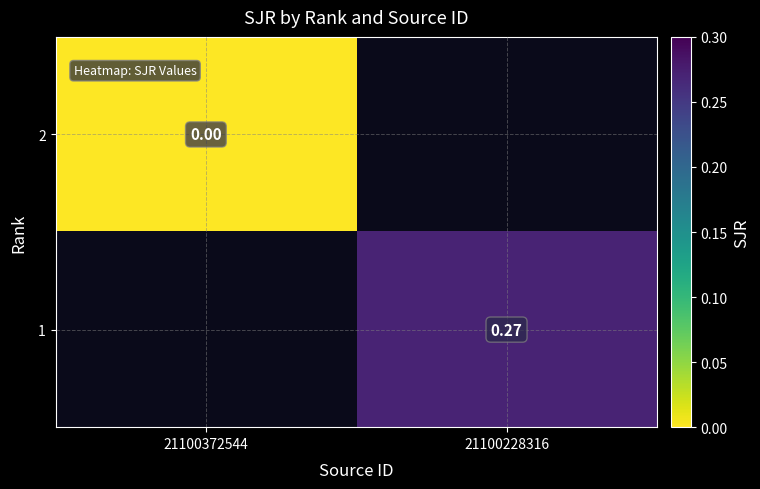

At which label does 1 first exceed 0?

21100228316